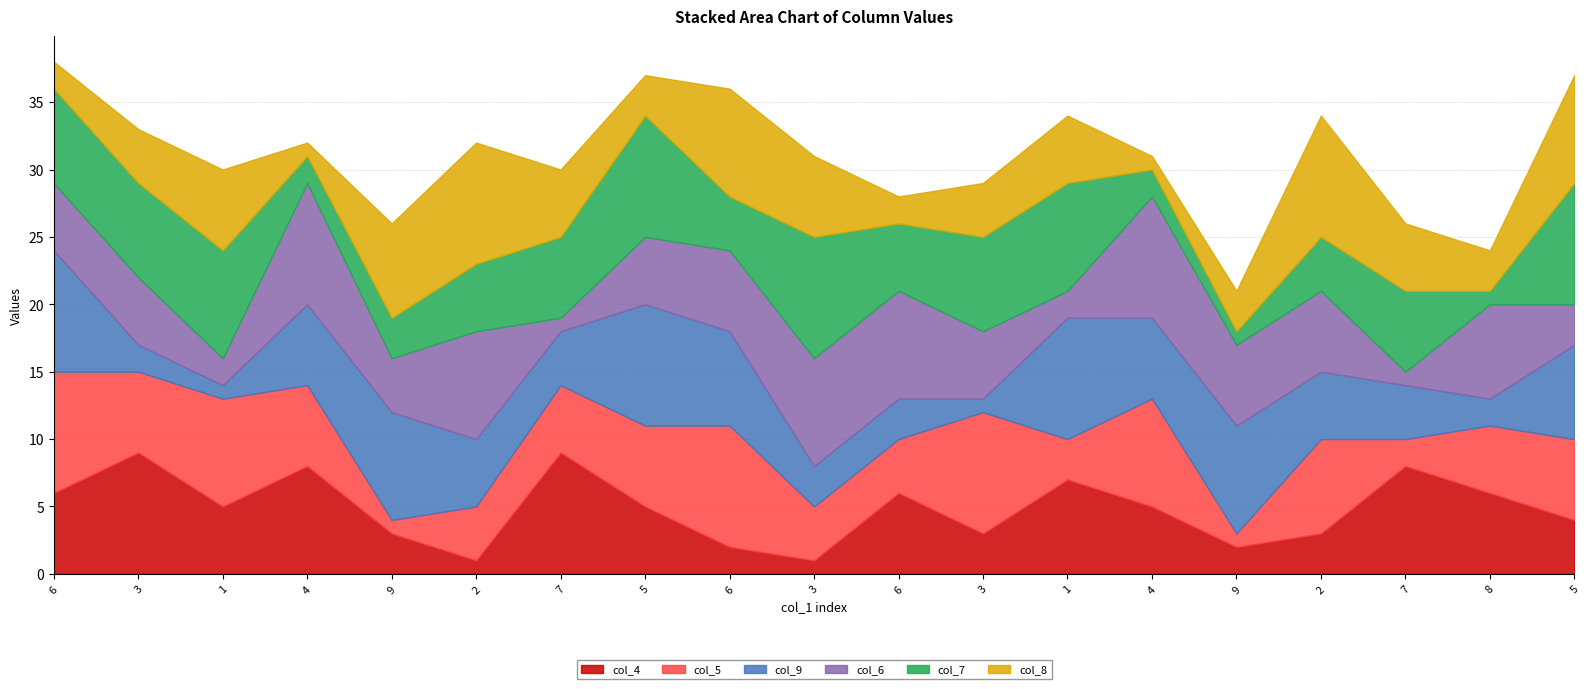

What is the difference between the maximum and minimum values in the col_5 series?

8